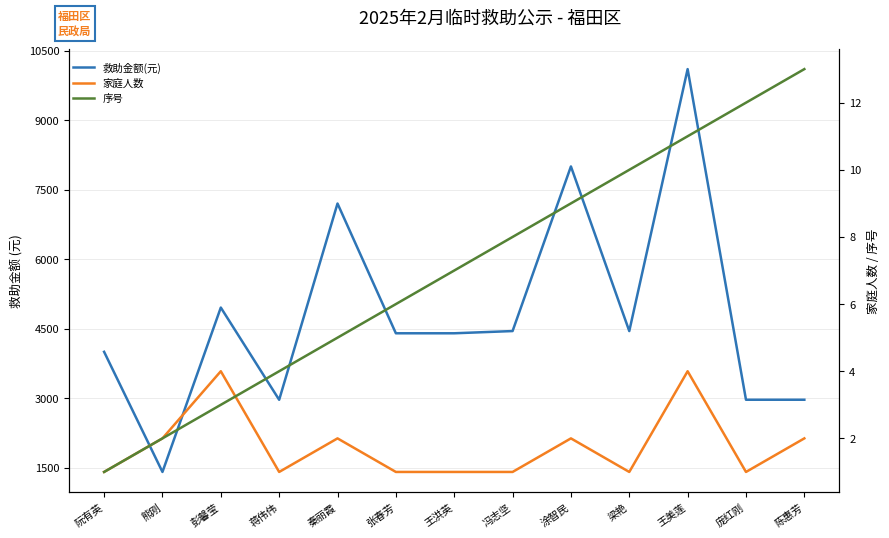

The 家庭人数 series shows 3 at 熊刚. True or false?

False